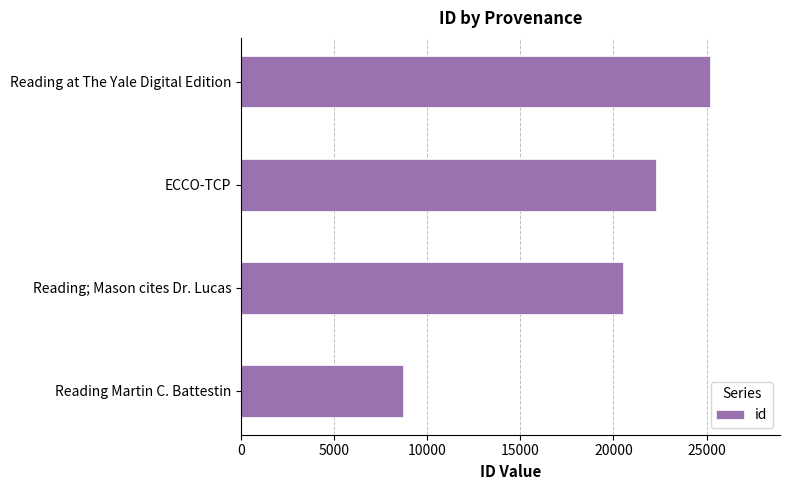

How many bars are there in total?

4